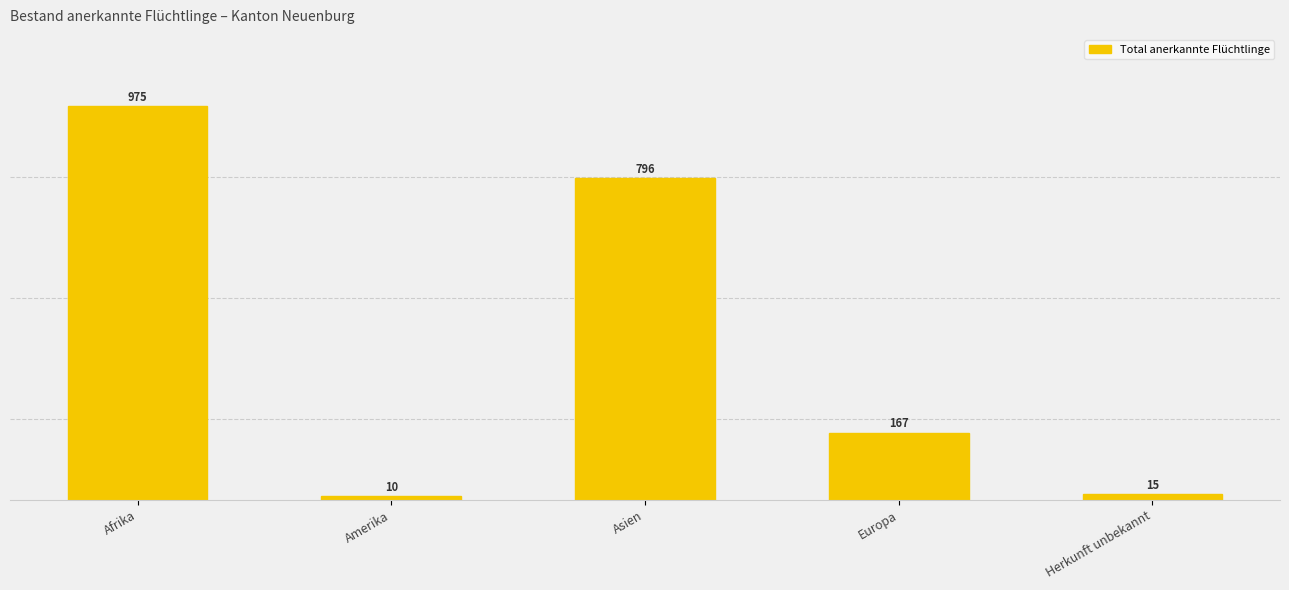

How many data points are less than 167?

2